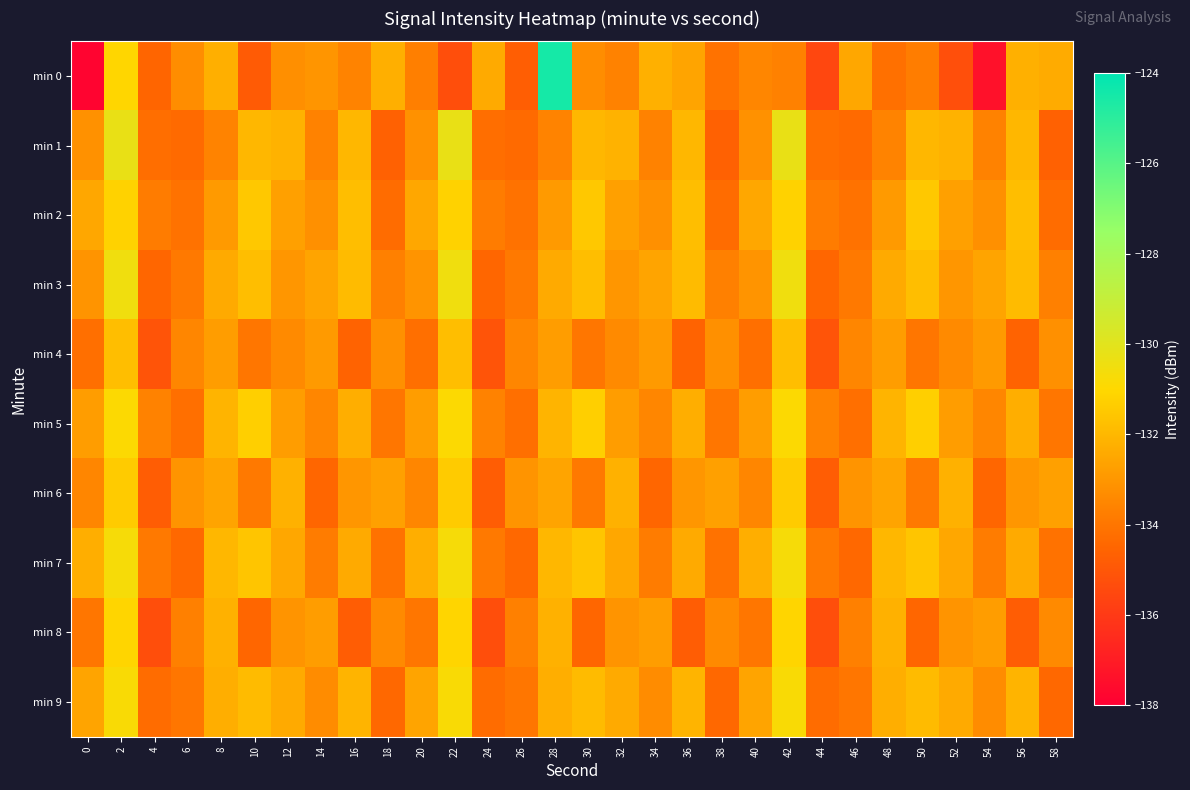

Which series changed the most between 38 and 42?

min 1